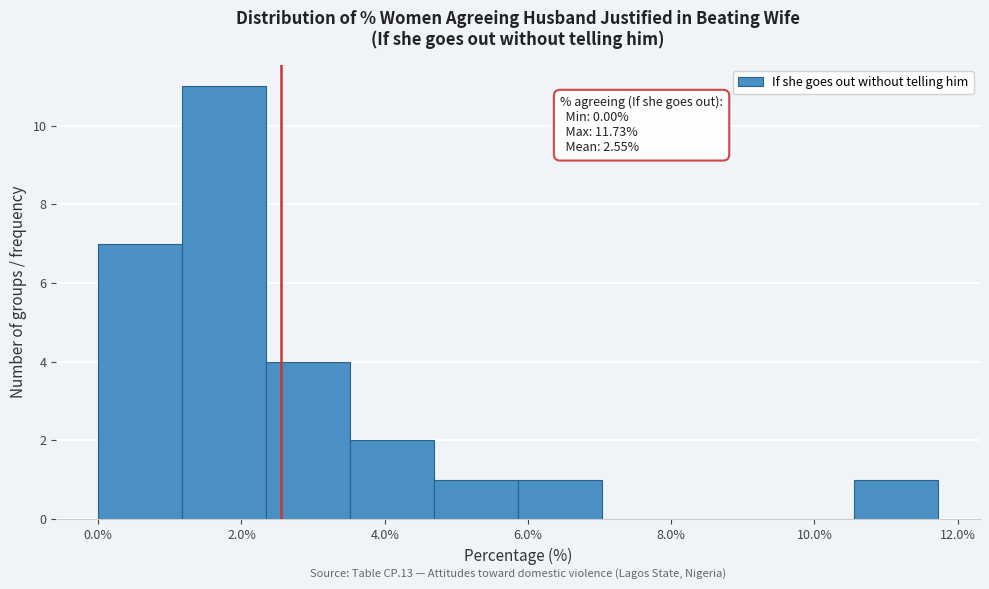

Which range on the x-axis has the tallest bar?

1.2 to 2.4